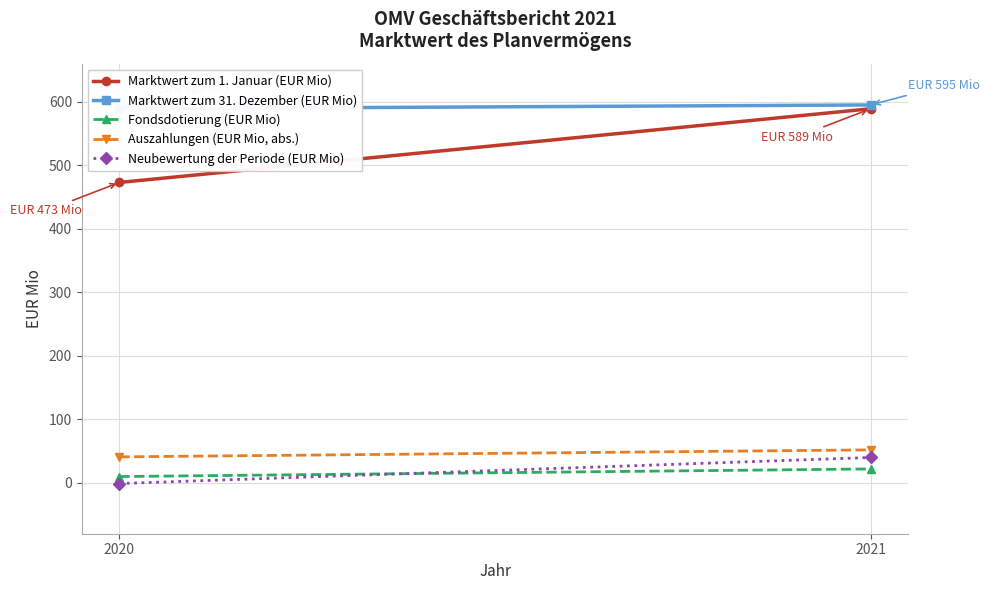

The Neubewertung der Periode (EUR Mio) series shows -1 at 2020. True or false?

True